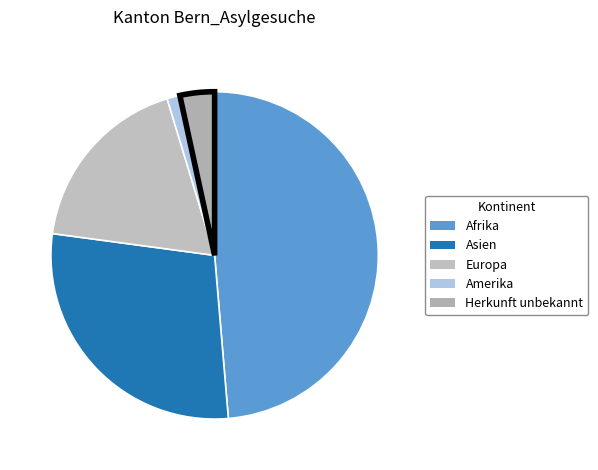

Count the number of slices in the pie.

5